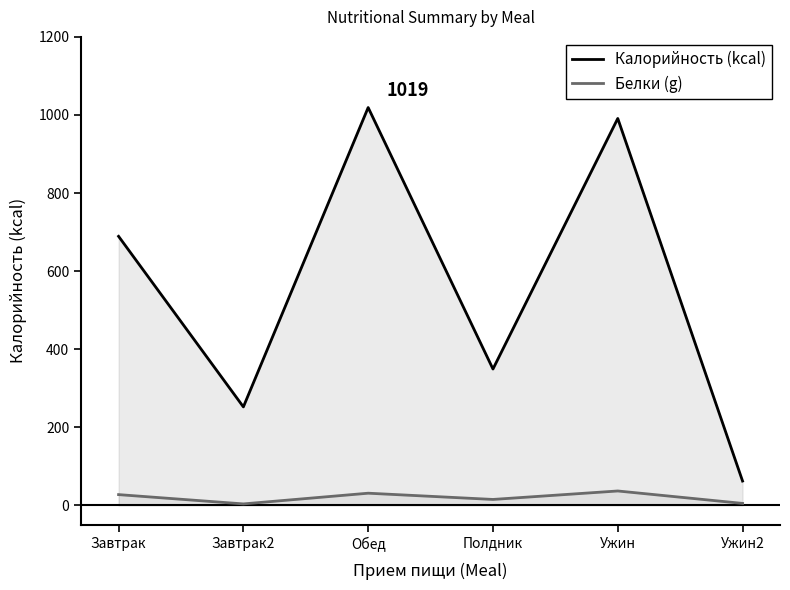

What position from the right is Завтрак2?

5